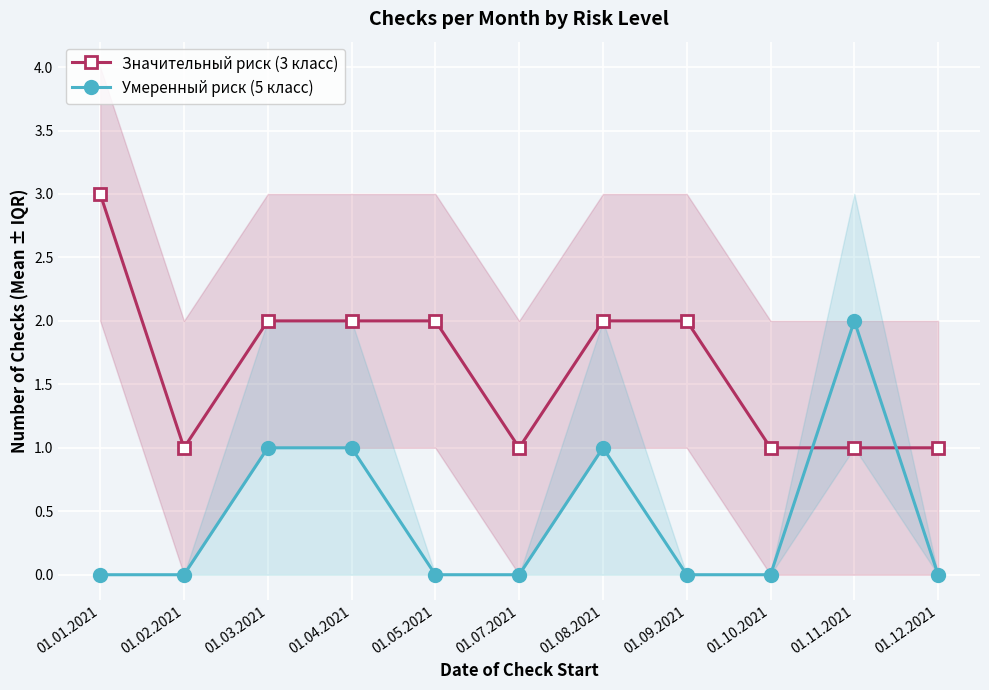

Which series has the widest spread of values?

Значительный риск (3 класс)